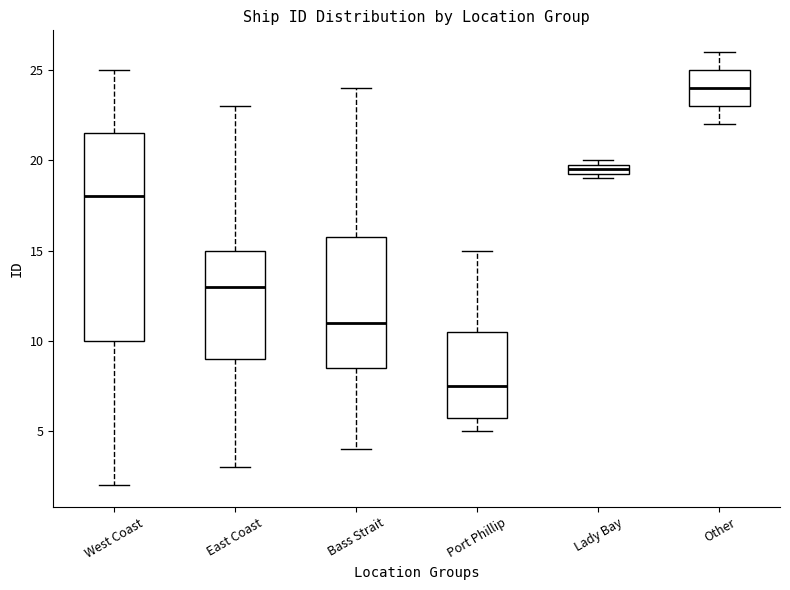

Where is the lower edge of the box for West Coast on the y-axis? The values are not printed on the chart, so give them approximately, as read against the axis.

10.0